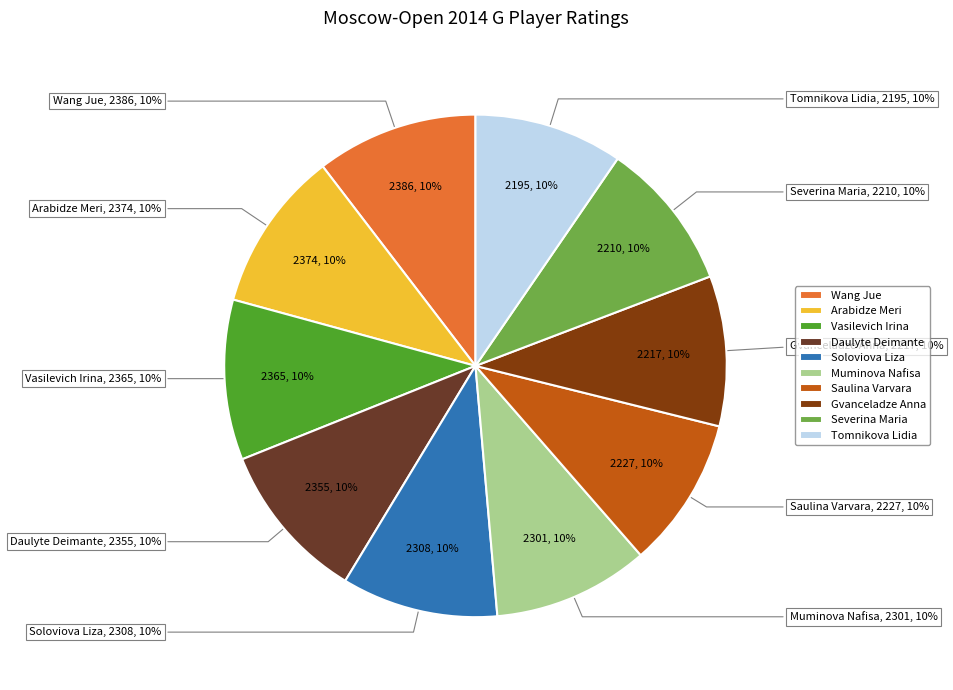

To the nearest percent, what percentage of the pie is Severina Maria?

10%